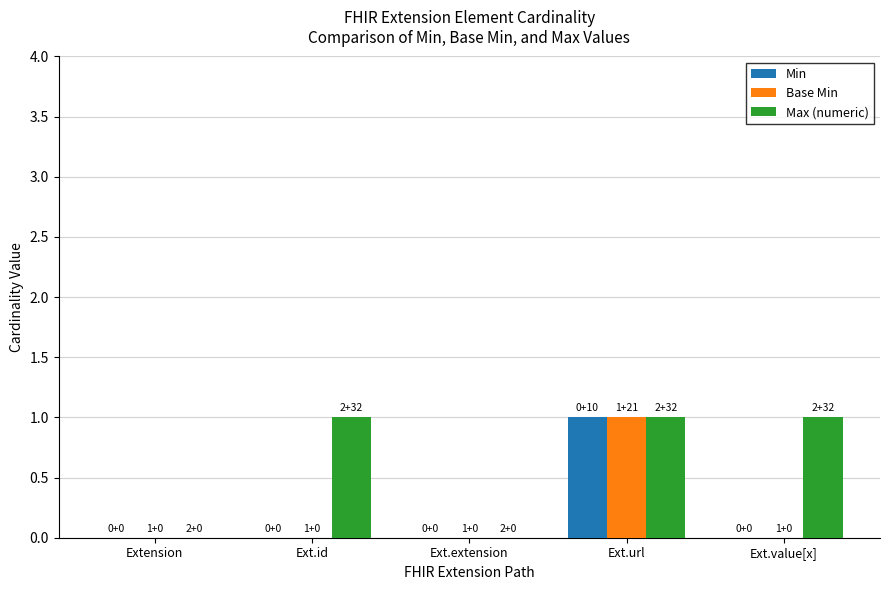

The Max (numeric) series shows -1 at Extension. True or false?

False